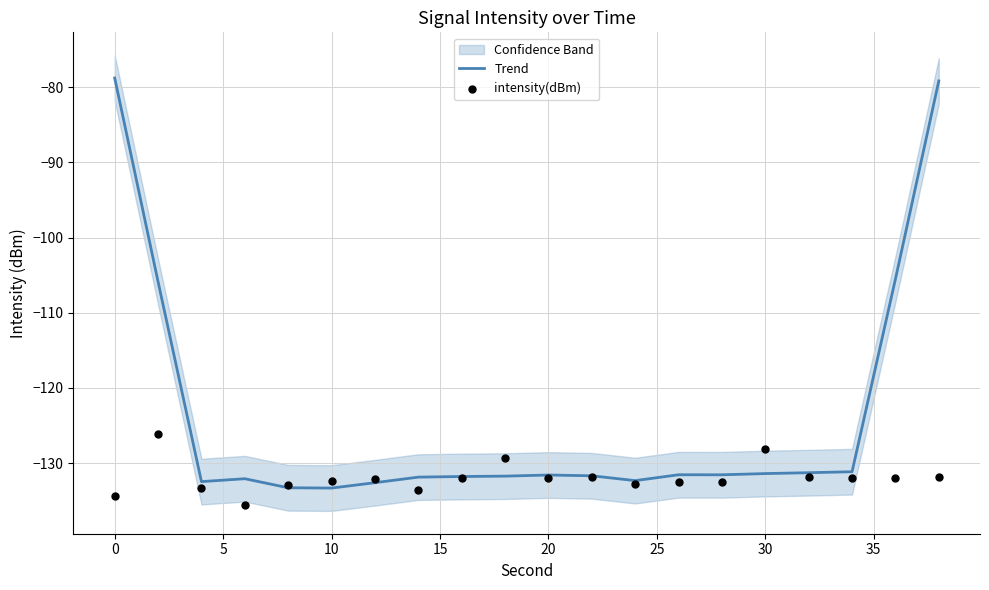

True or false: Trend has a value of -133.3 at 10.

True